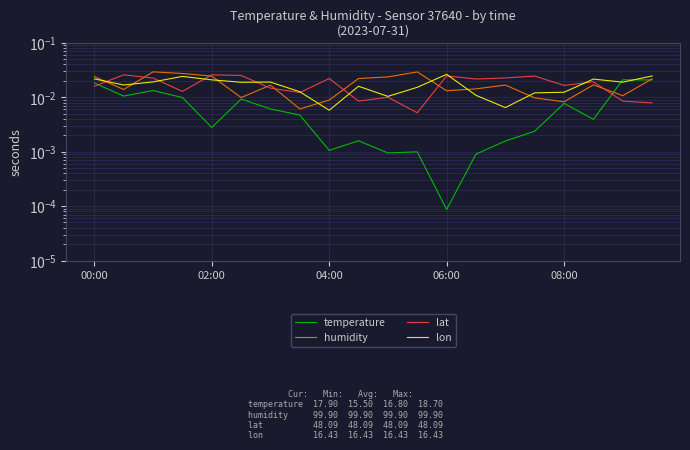

How many categories are shown in the chart?

20